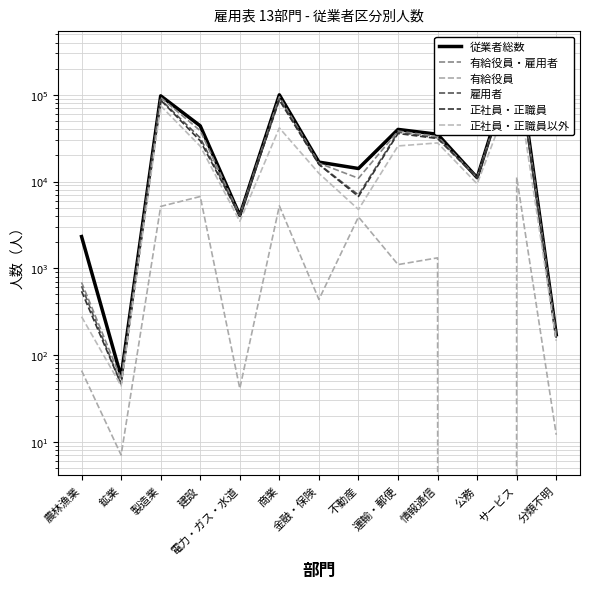

Does the chart have visible grid lines?

Yes